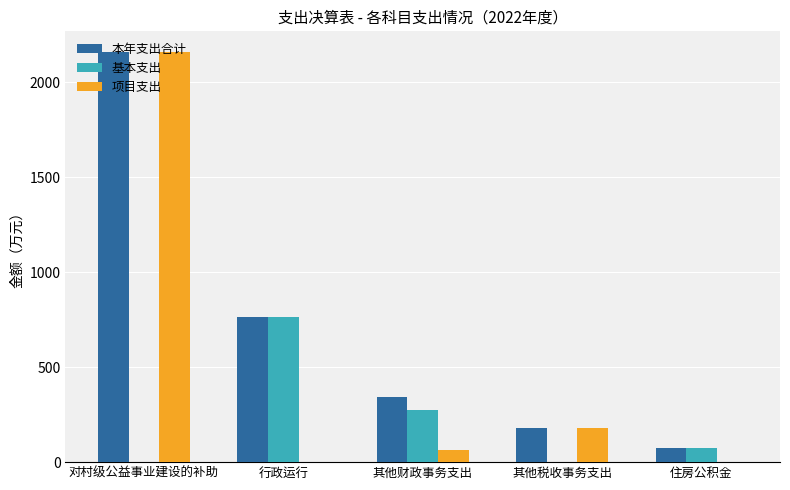

At which label is 本年支出合计 closest to 1117?

行政运行